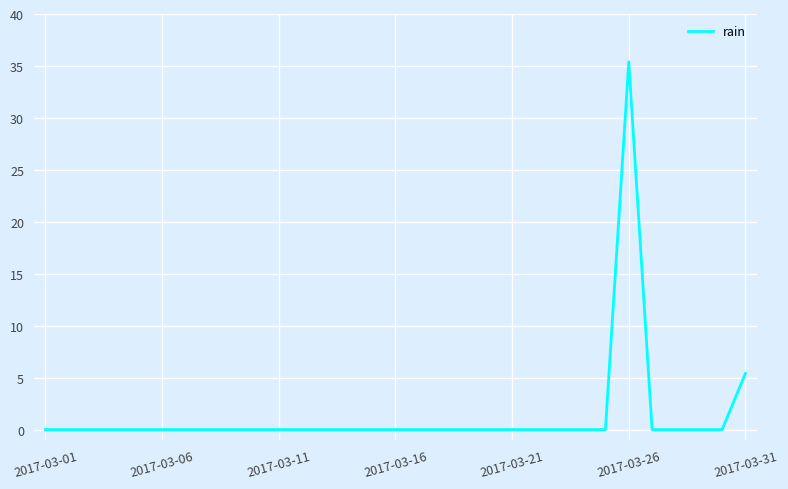

Reading left to right, transcribe all the data shown in this chart.

0.0	0.0	0.0	0.0	0.0	0.0	0.0	0.0	0.0	0.0	0.0	0.0	0.0	0.0	0.0	0.0	0.0	0.0	0.0	0.0	0.0	0.0	0.0	0.0	0.0	35.4	0.0	0.0	0.0	0.0	5.4